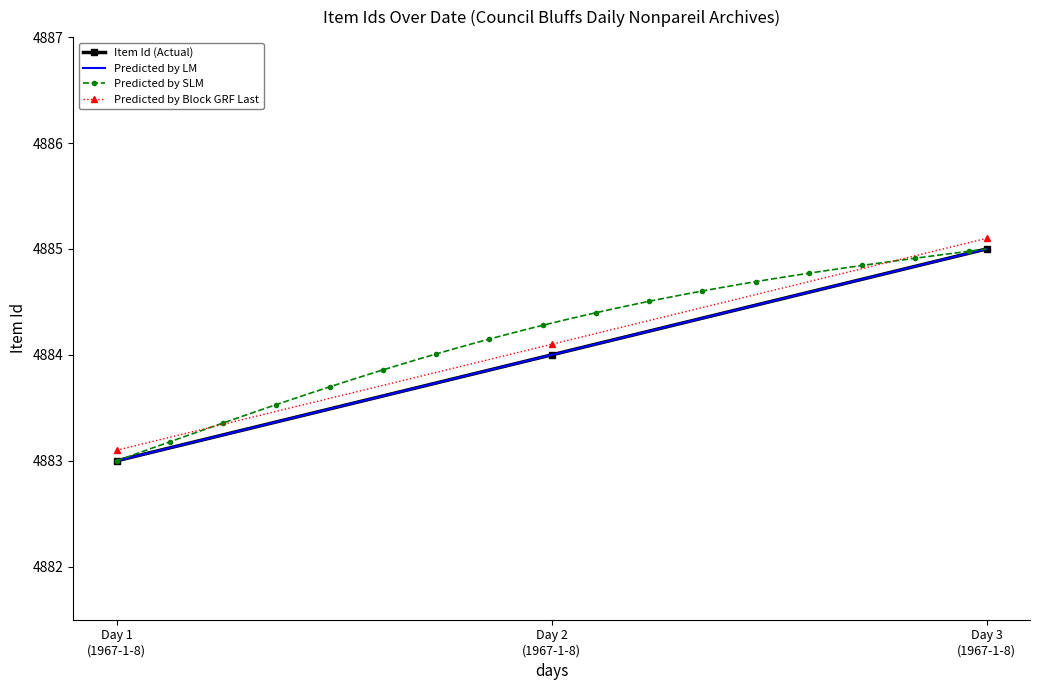

What is the value of the Item Id (Actual) point at the 1st from the left?

4883.0